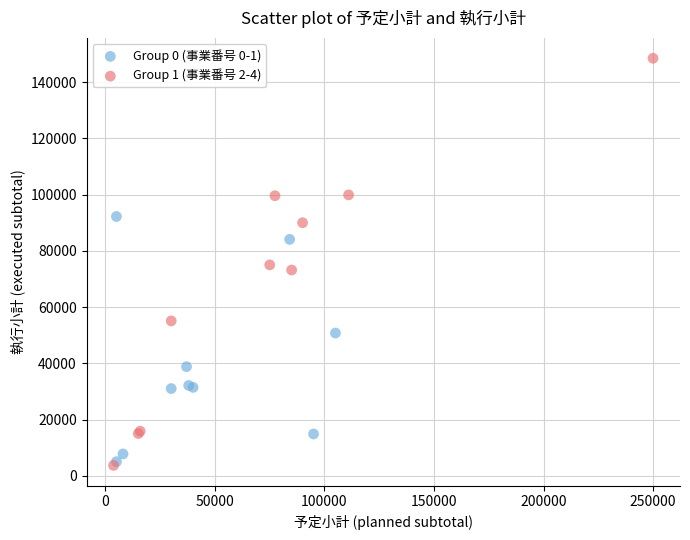

Which series has the widest spread of Y values?

Group 1 (事業番号 2-4)